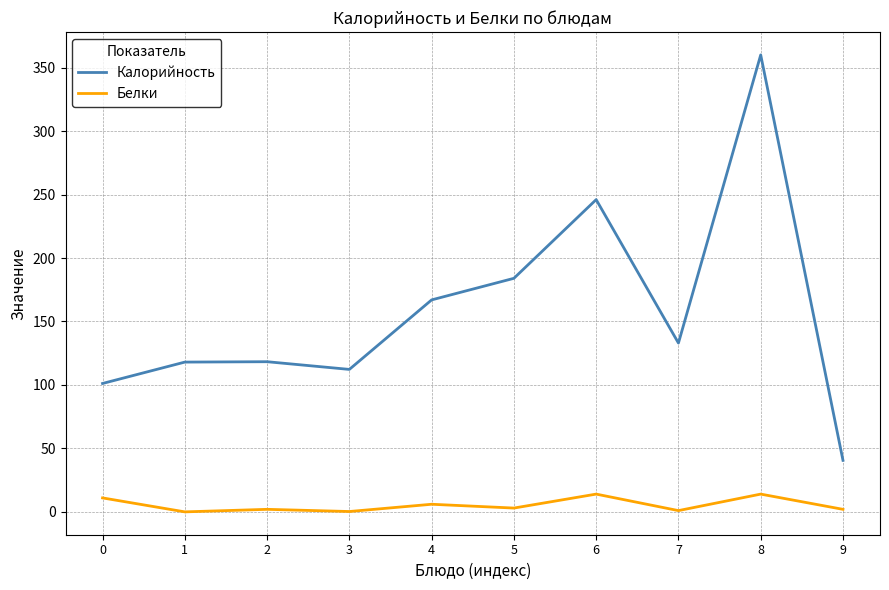

What is the maximum value shown in the chart?

360.0